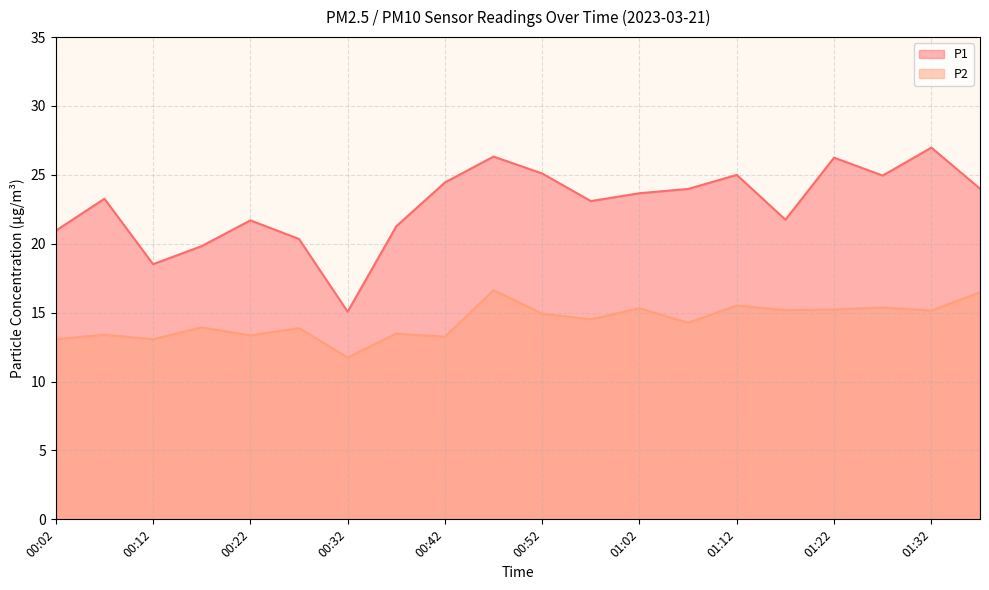

True or false: P1 has more than 2 points higher than both neighbors.

True